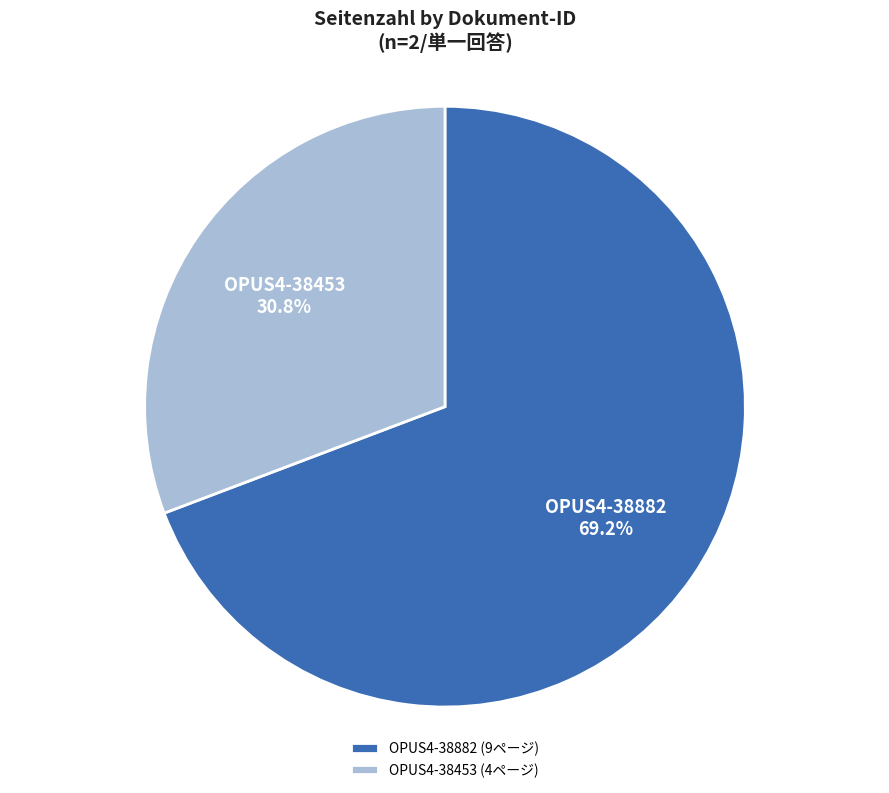

To the nearest percent, what portion does OPUS4-38882 represent?

69%